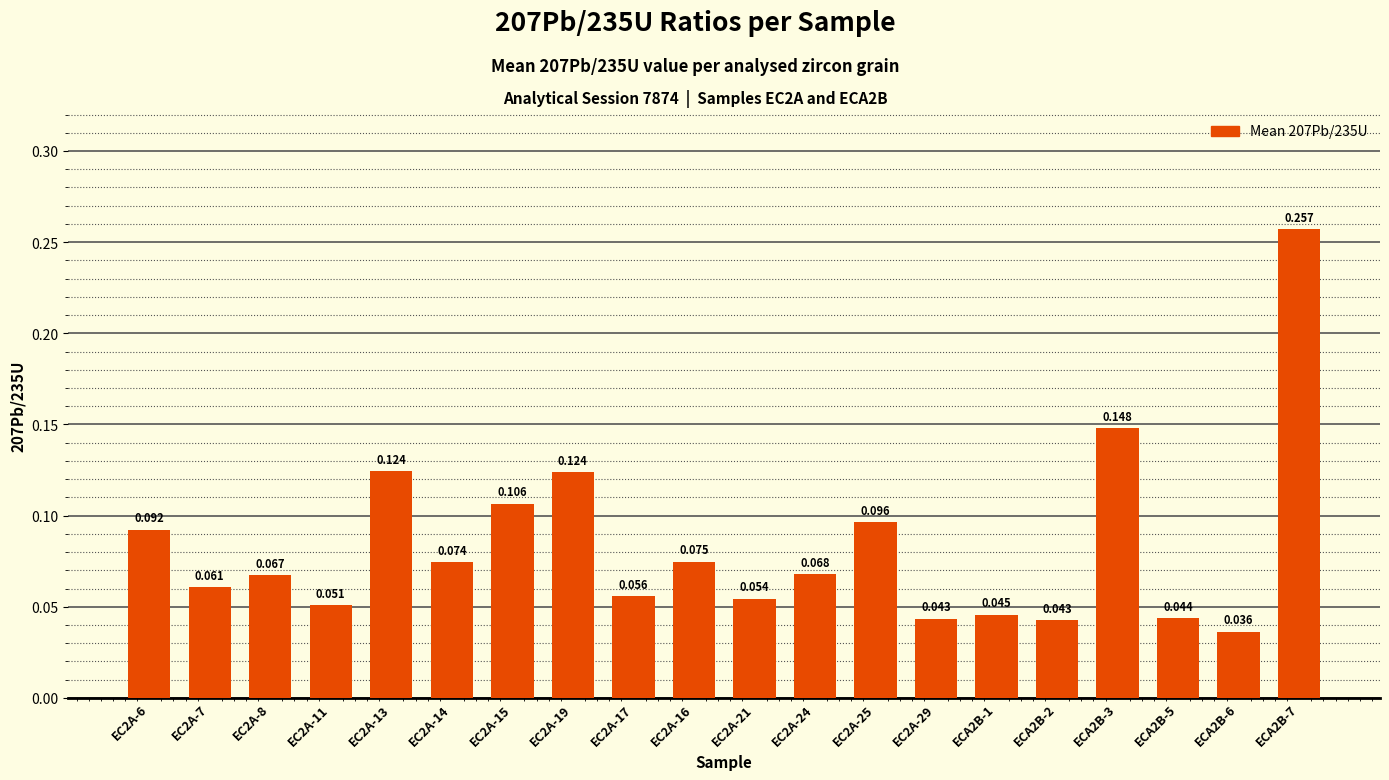

At which category does the chart reach its minimum across all series?

ECA2B-6